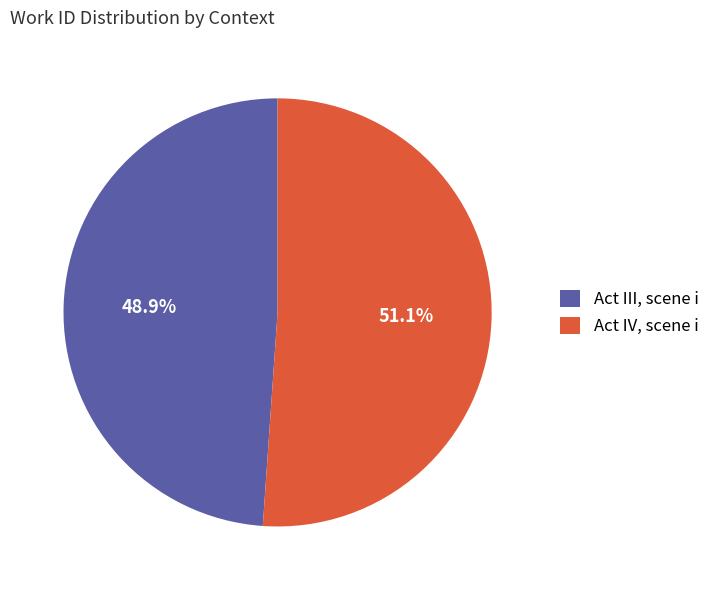

What is the largest slice in the pie chart?

Act IV, scene i